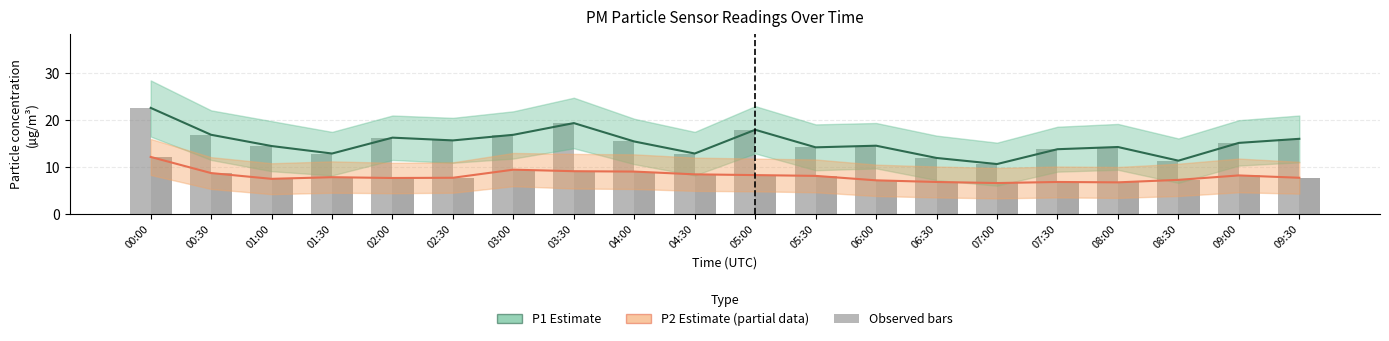

Which label corresponds to the smallest value in the chart?

07:00